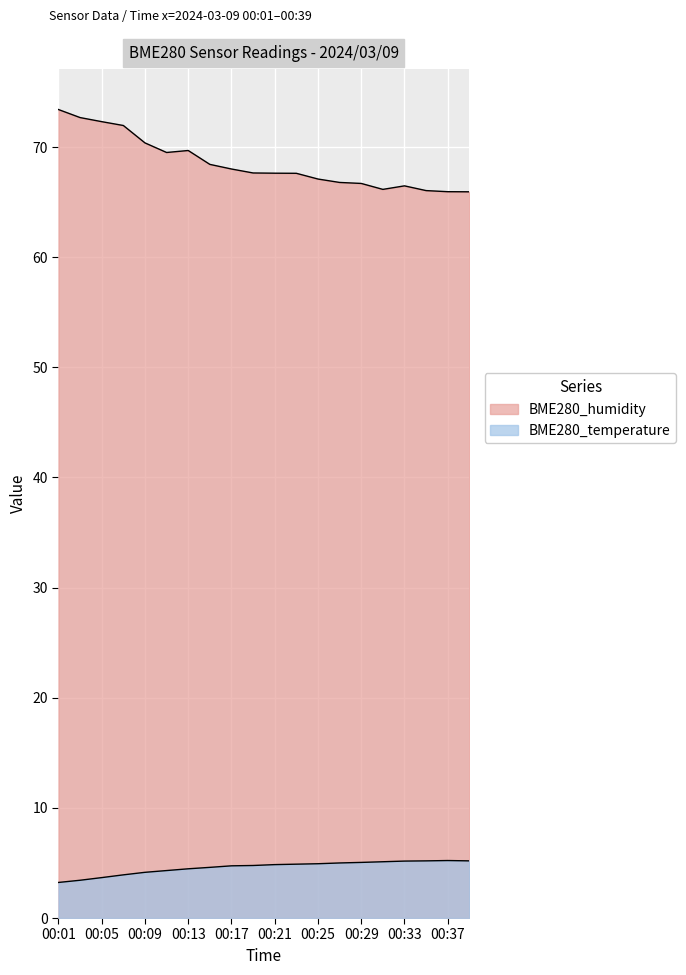

True or false: BME280_temperature has a value of 4.8 at 00:19.

True